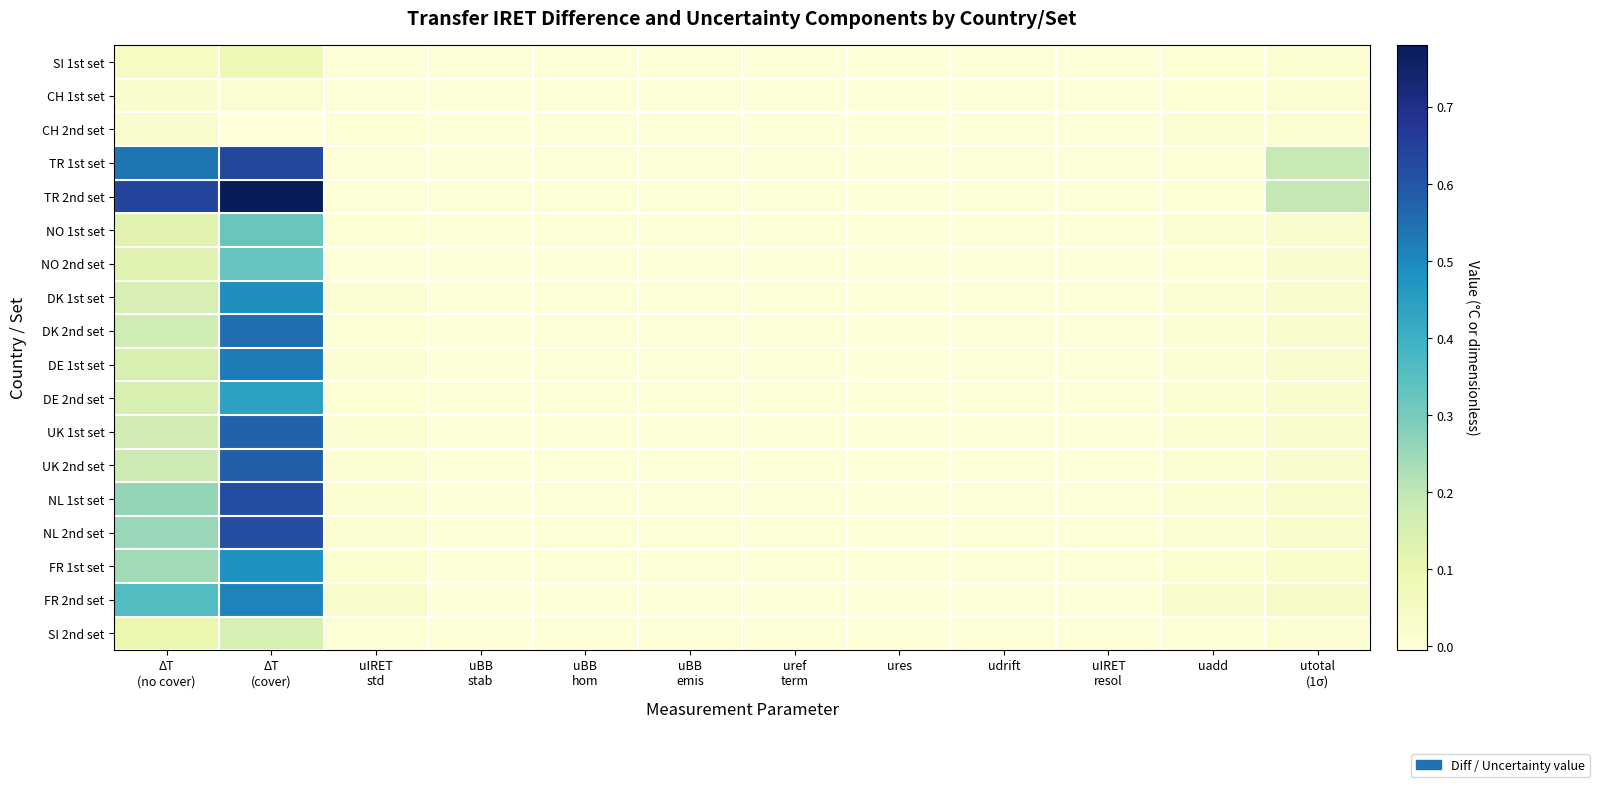

Between ΔT
(cover) and uBB
stab, which is larger?

ΔT
(cover)